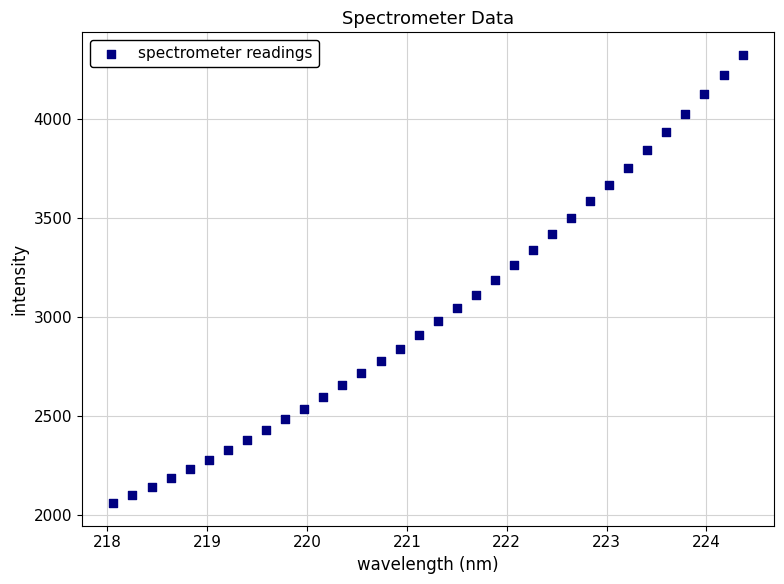

What is the range of X values (max minus min)?

6.3